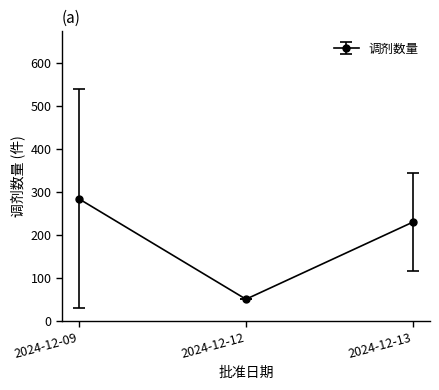

What is the value of the 2nd point from the left?

50.0